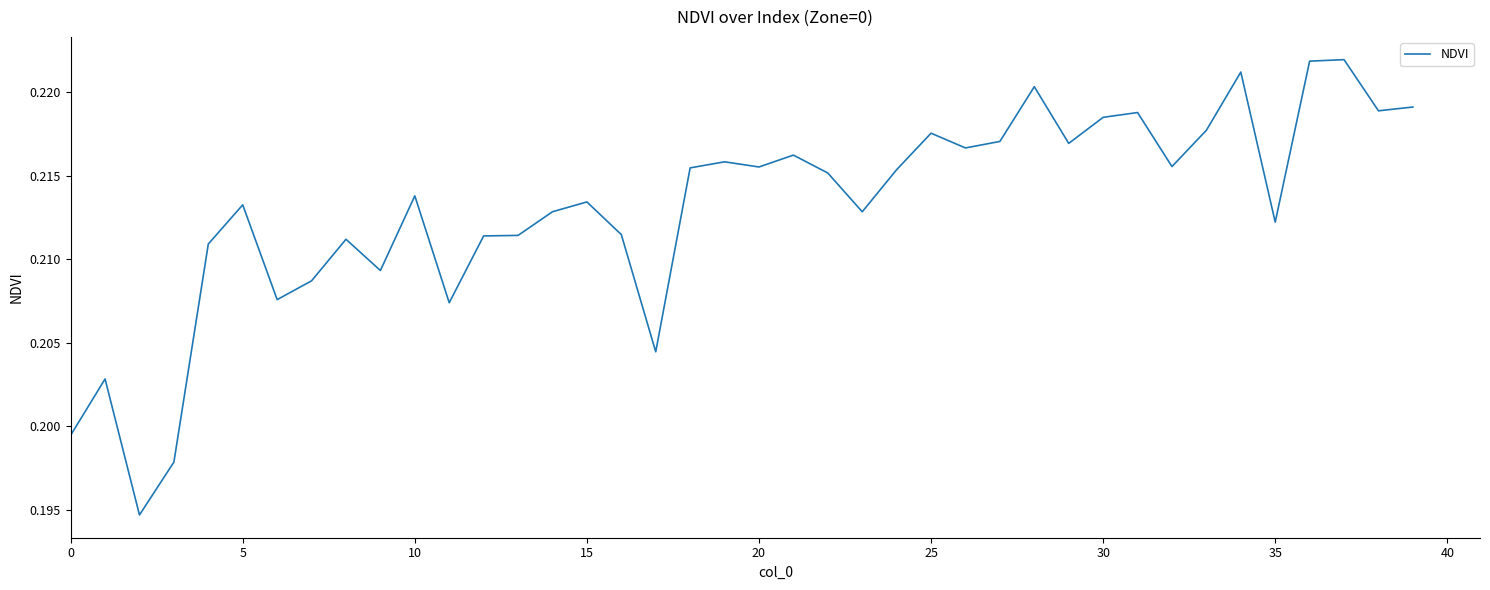

Is it true that the value at 5 is 0.1?

False